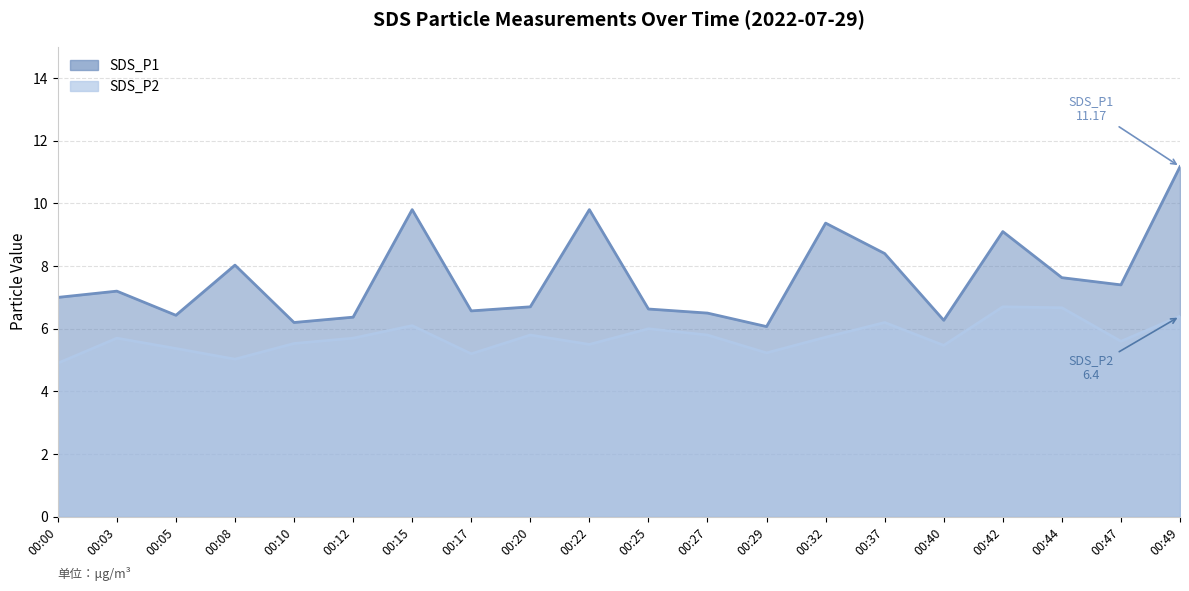

At which category does SDS_P1 reach its first local valley?

00:05